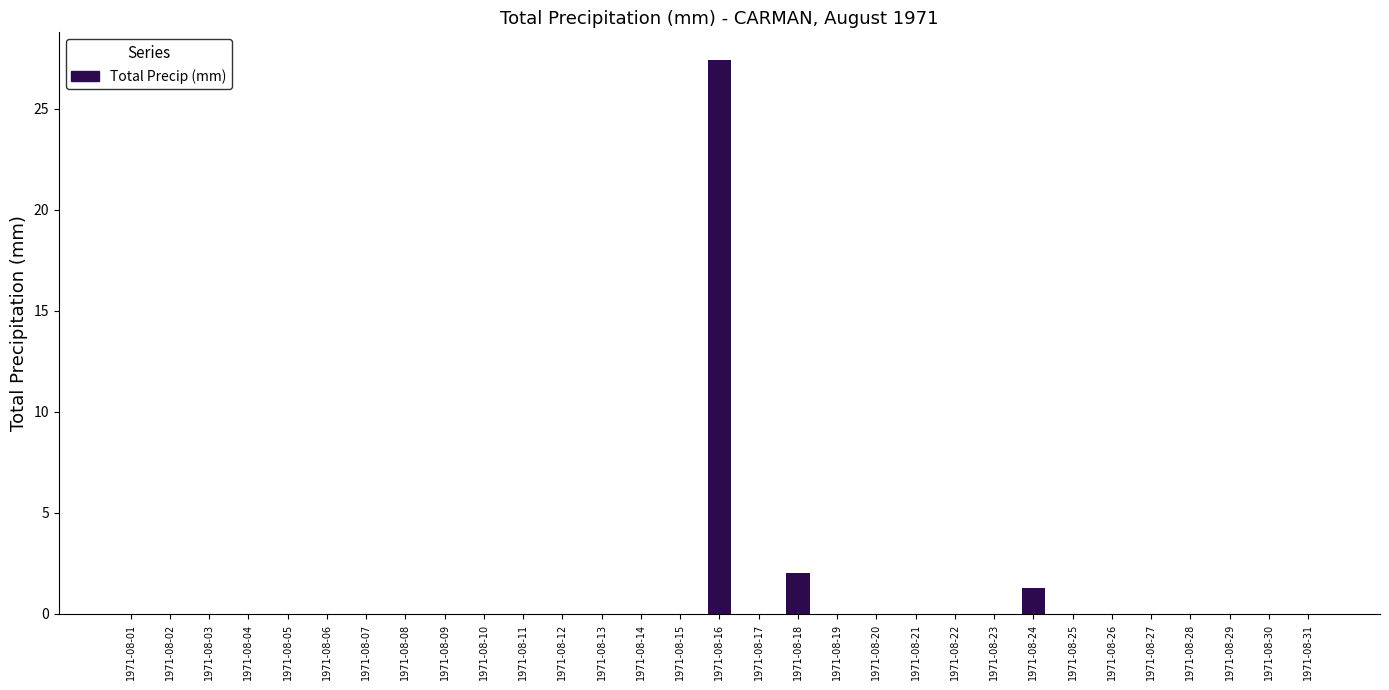

At which category does the chart reach its peak across all series?

1971-08-16